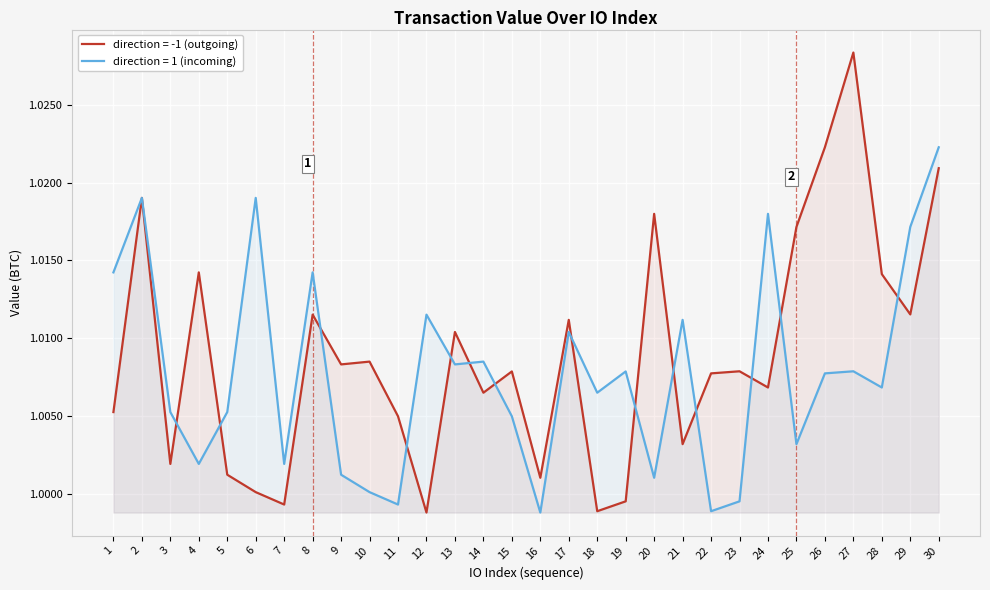

What is the average value of the Avg Value by Month (direction=-1) series?

1.0